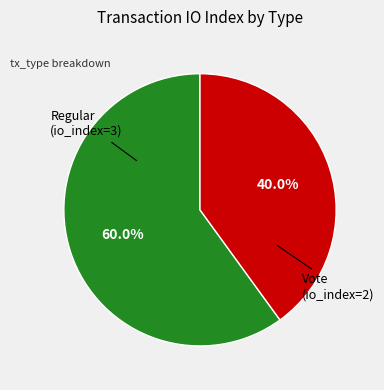

What percentage is the Vote slice, to the nearest percent?

40%